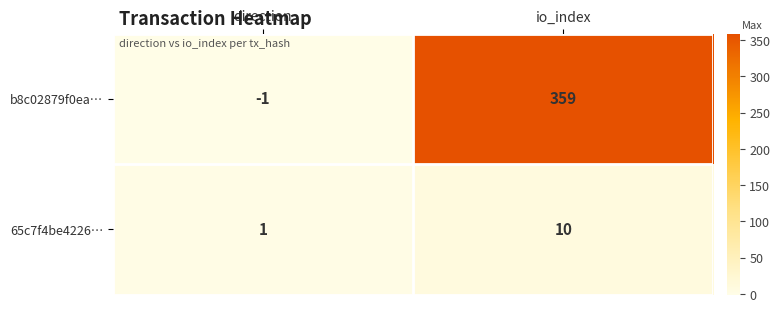

Count the number of categories in the chart.

2